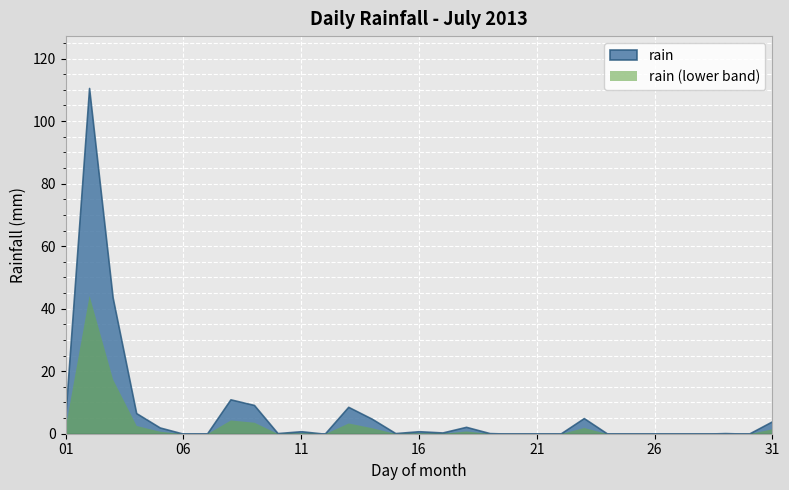

How many points are lower than both their immediate neighbors (excluding endpoints)?

5